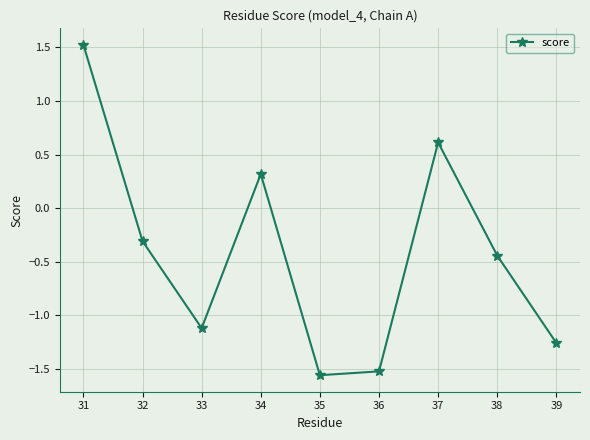

Which has a higher value, 32 or 36?

32